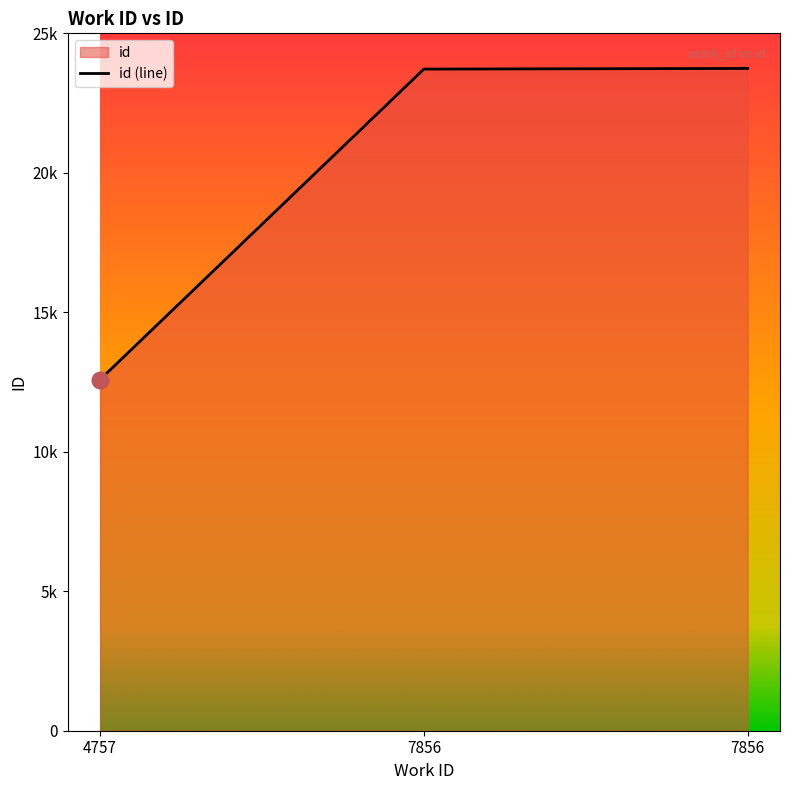

How many lines are shown in the chart?

1